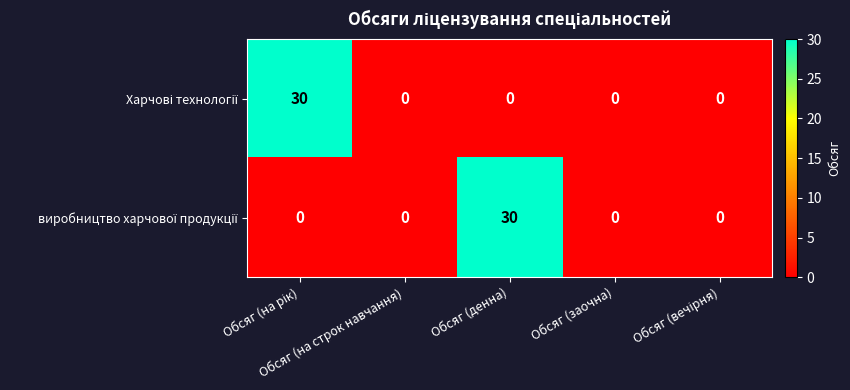

Count the number of data series in this chart.

2